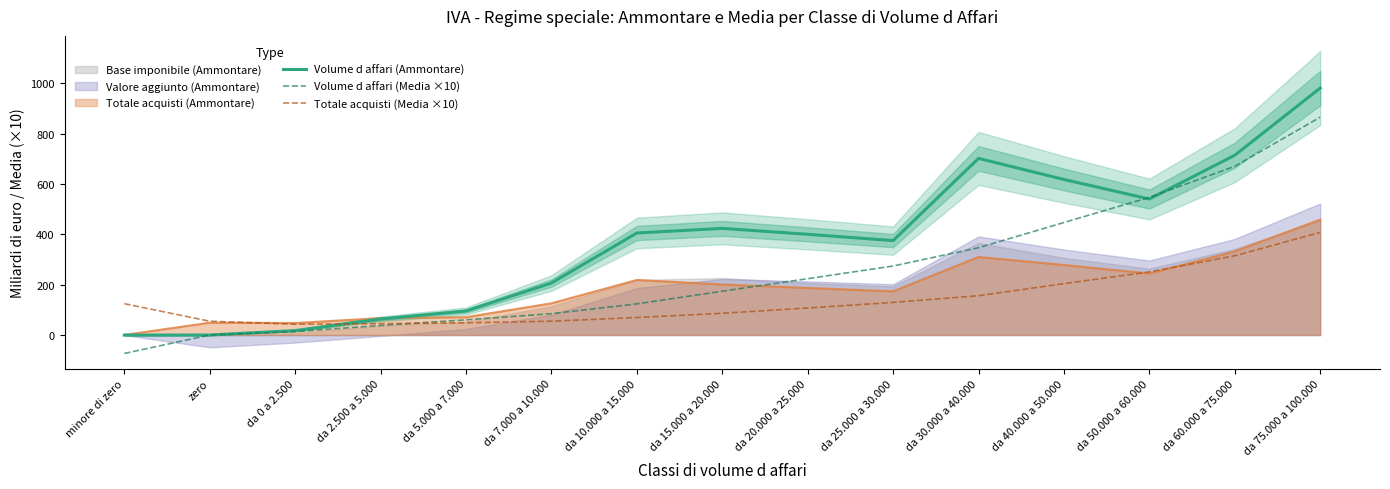

True or false: Volume d affari (Ammontare) and Volume d affari (Media ×10) cross at least once.

True